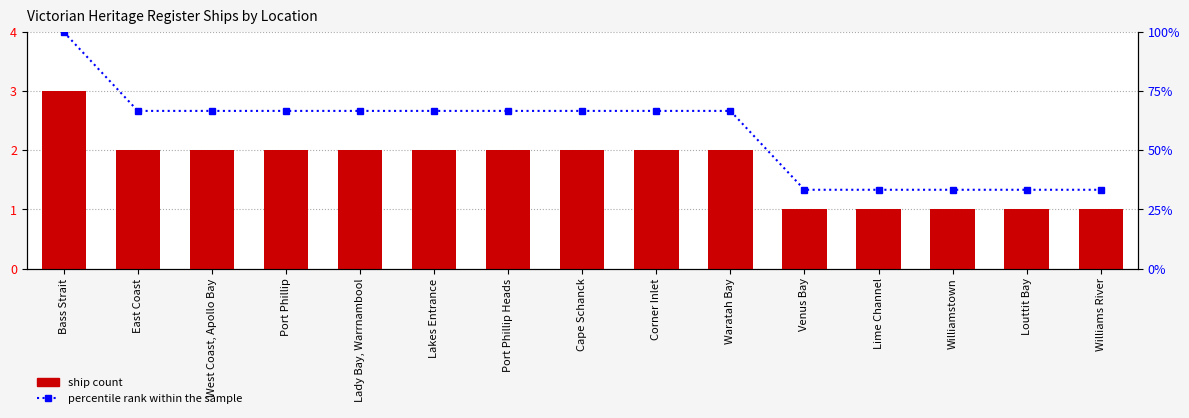

Which series has the largest total across all categories?

percentile rank within the sample